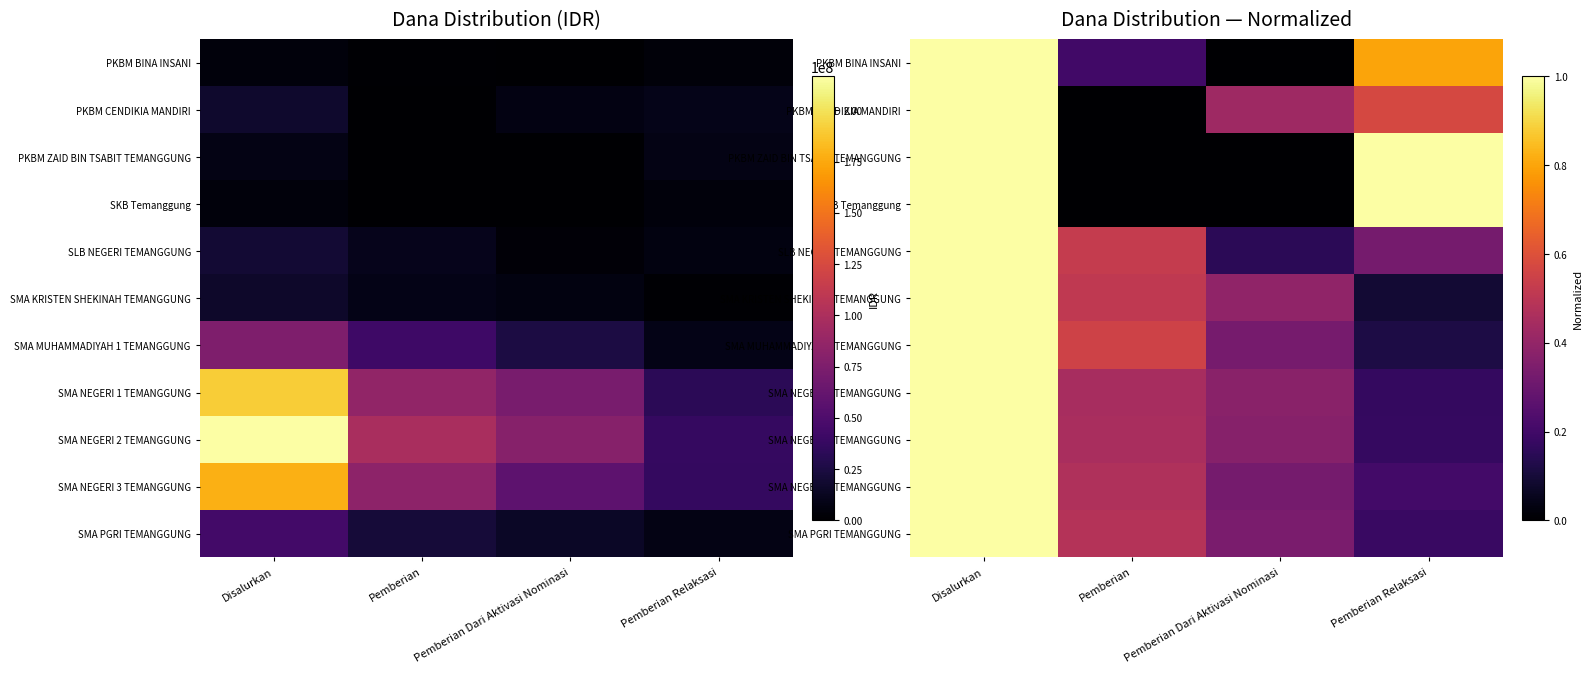

Read the SLB NEGERI TEMANGGUNG value at Pemberian.

0.5